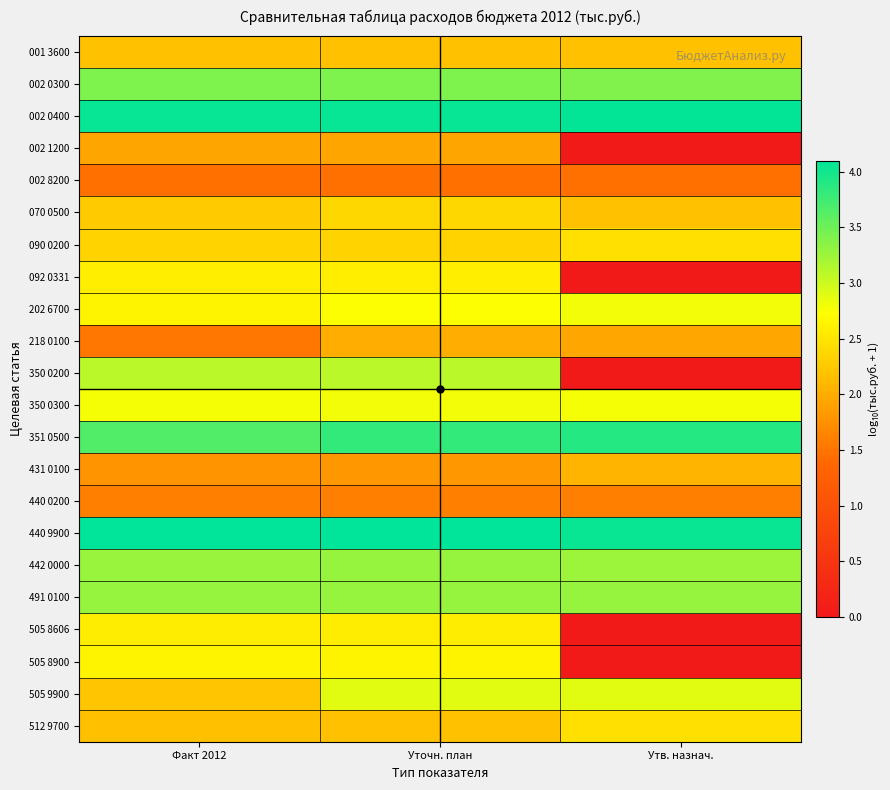

Reading left to right, extract all data points from this chart.

001 3600: Факт 2012=2.2	Уточн. план=2.2	Утв. назнач.=2.2
002 0300: Факт 2012=3.4	Уточн. план=3.4	Утв. назнач.=3.4
002 0400: Факт 2012=4.1	Уточн. план=4.1	Утв. назнач.=4.1
002 1200: Факт 2012=1.9	Уточн. план=1.9	Утв. назнач.=0.0
002 8200: Факт 2012=1.5	Уточн. план=1.5	Утв. назнач.=1.5
070 0500: Факт 2012=2.3	Уточн. план=2.4	Утв. назнач.=2.2
090 0200: Факт 2012=2.3	Уточн. план=2.4	Утв. назнач.=2.5
092 0331: Факт 2012=2.6	Уточн. план=2.6	Утв. назнач.=0.0
202 6700: Факт 2012=2.6	Уточн. план=2.7	Утв. назнач.=2.8
218 0100: Факт 2012=1.5	Уточн. план=2.0	Утв. назнач.=1.9
350 0200: Факт 2012=3.1	Уточн. план=3.1	Утв. назнач.=0.0
350 0300: Факт 2012=2.8	Уточн. план=2.8	Утв. назнач.=2.8
351 0500: Факт 2012=3.7	Уточн. план=3.8	Утв. назнач.=3.9
431 0100: Факт 2012=1.8	Уточн. план=1.8	Утв. назнач.=2.1
440 0200: Факт 2012=1.6	Уточн. план=1.6	Утв. назнач.=1.6
440 9900: Факт 2012=4.1	Уточн. план=4.1	Утв. назнач.=4.0
442 0000: Факт 2012=3.3	Уточн. план=3.3	Утв. назнач.=3.3
491 0100: Факт 2012=3.3	Уточн. план=3.3	Утв. назнач.=3.3
505 8606: Факт 2012=2.6	Уточн. план=2.6	Утв. назнач.=0.0
505 8900: Факт 2012=2.6	Уточн. план=2.6	Утв. назнач.=0.0
505 9900: Факт 2012=2.2	Уточн. план=2.9	Утв. назнач.=2.9
512 9700: Факт 2012=2.2	Уточн. план=2.2	Утв. назнач.=2.5